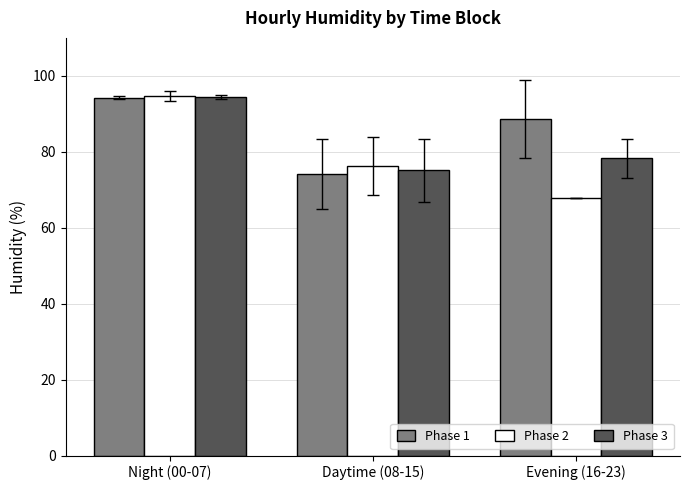

Reading left to right, what are all the values shown in this chart?

Phase 1: Night (00-07)=94.3	Daytime (08-15)=74.2	Evening (16-23)=88.7
Phase 2: Night (00-07)=94.7	Daytime (08-15)=76.2	Evening (16-23)=67.8
Phase 3: Night (00-07)=94.5	Daytime (08-15)=75.2	Evening (16-23)=78.2